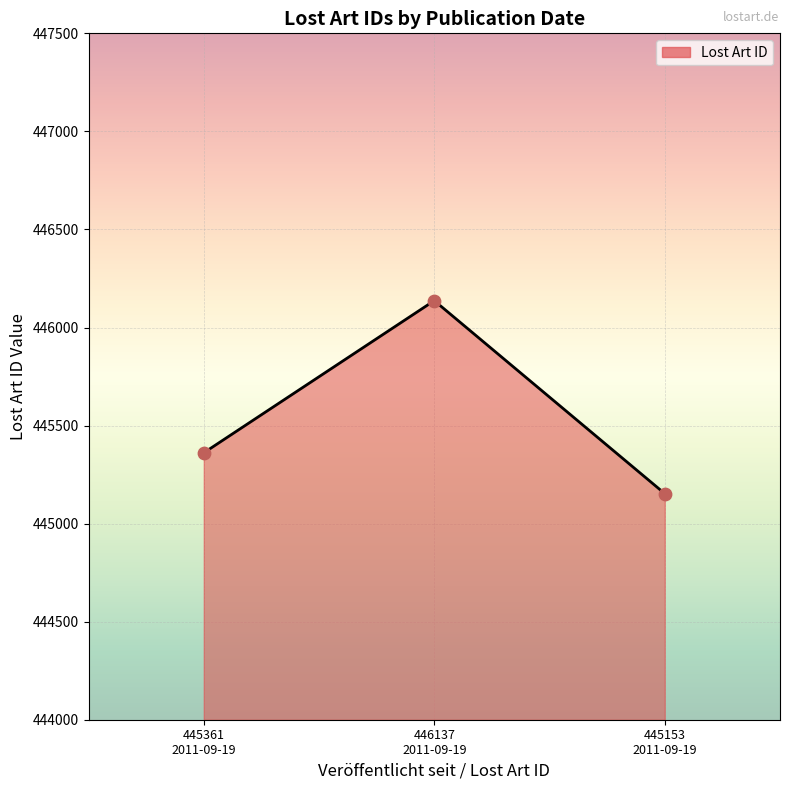

What is the change in value from 445361 2011-09-19 to 445153 2011-09-19?

-208